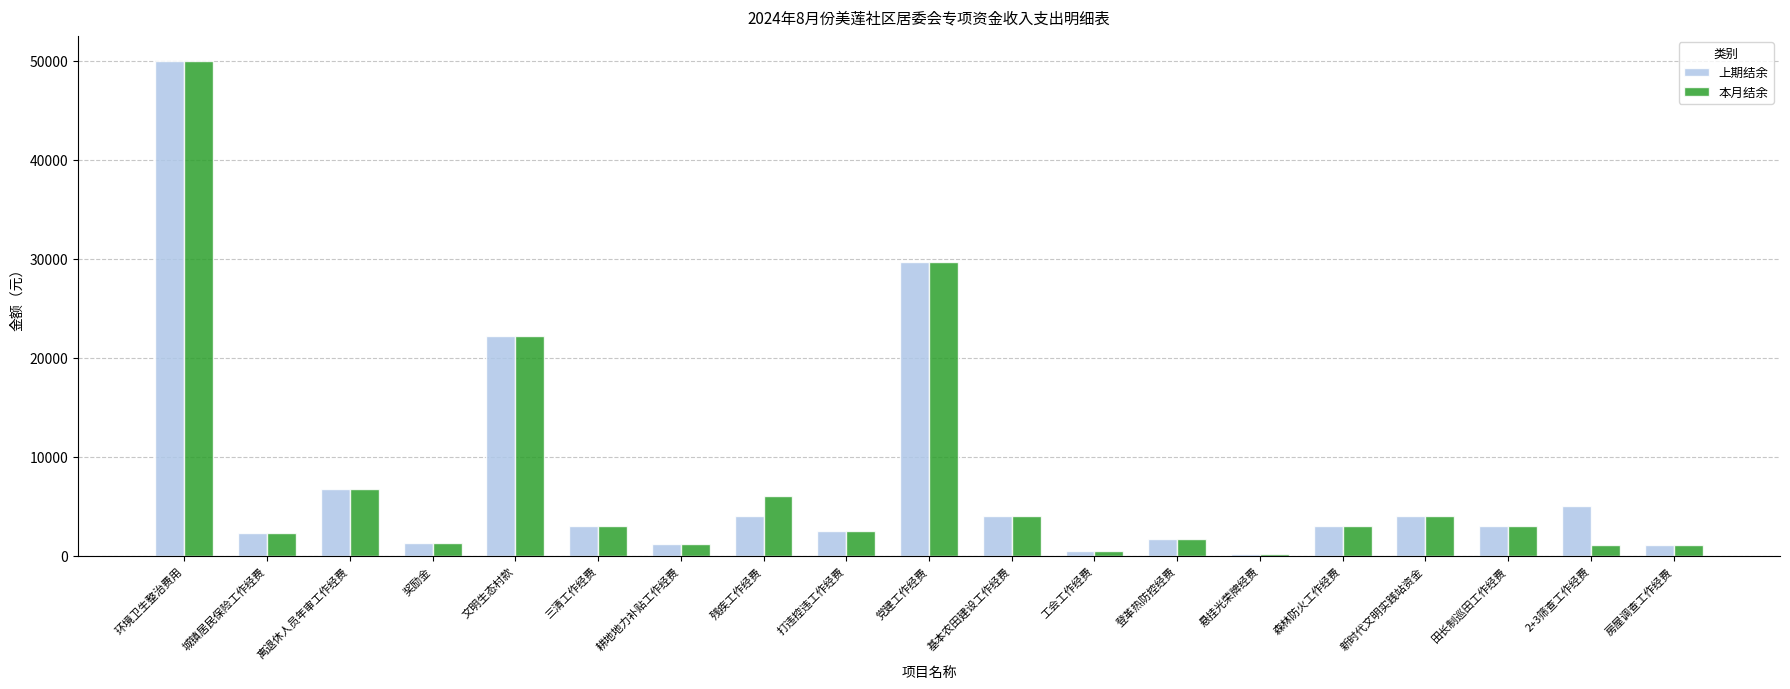

Which category has the highest value across all series?

环境卫生整治费用